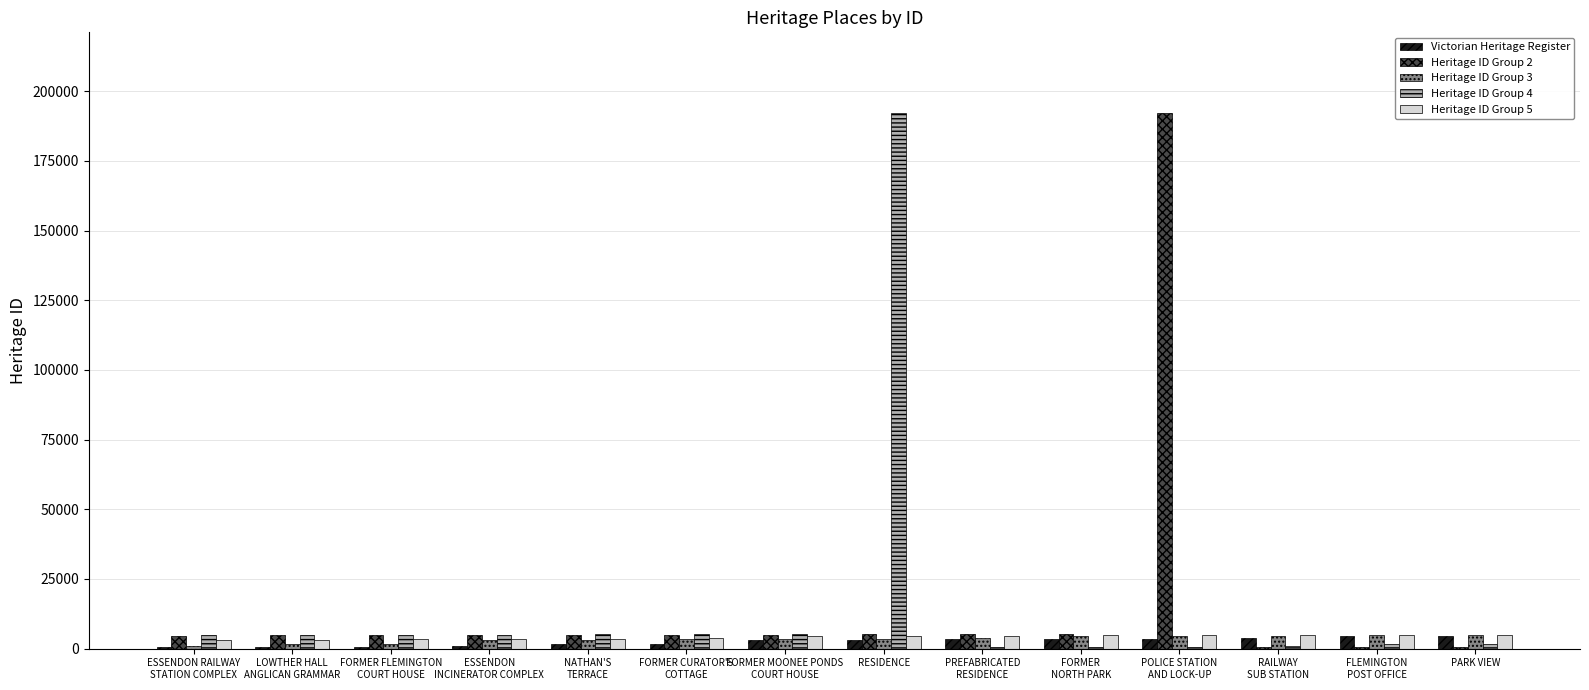

Which category has the highest value in the Heritage ID Group 4 series?

RESIDENCE